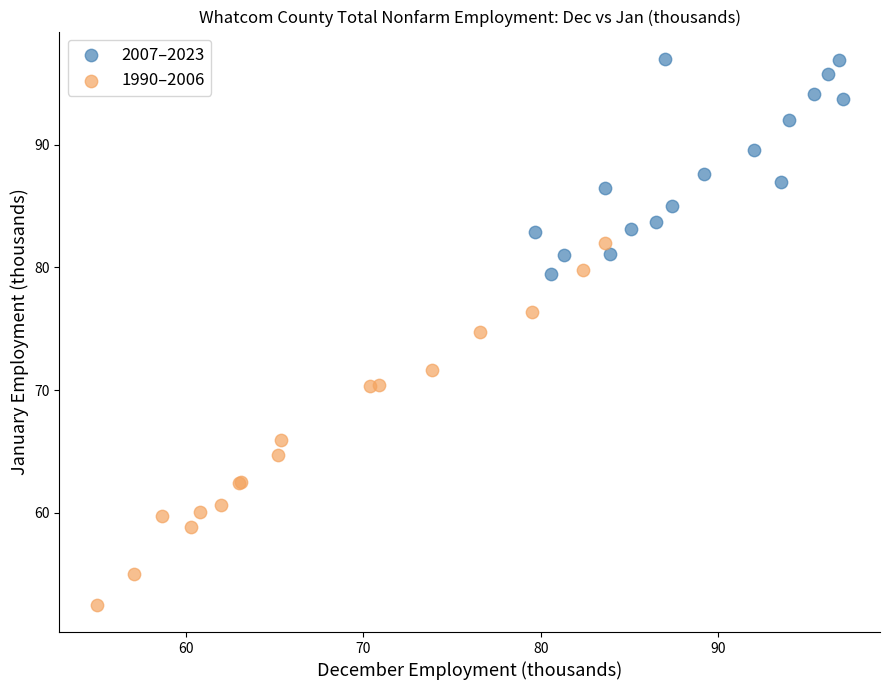

Which series reaches the maximum Y coordinate?

2007–2023